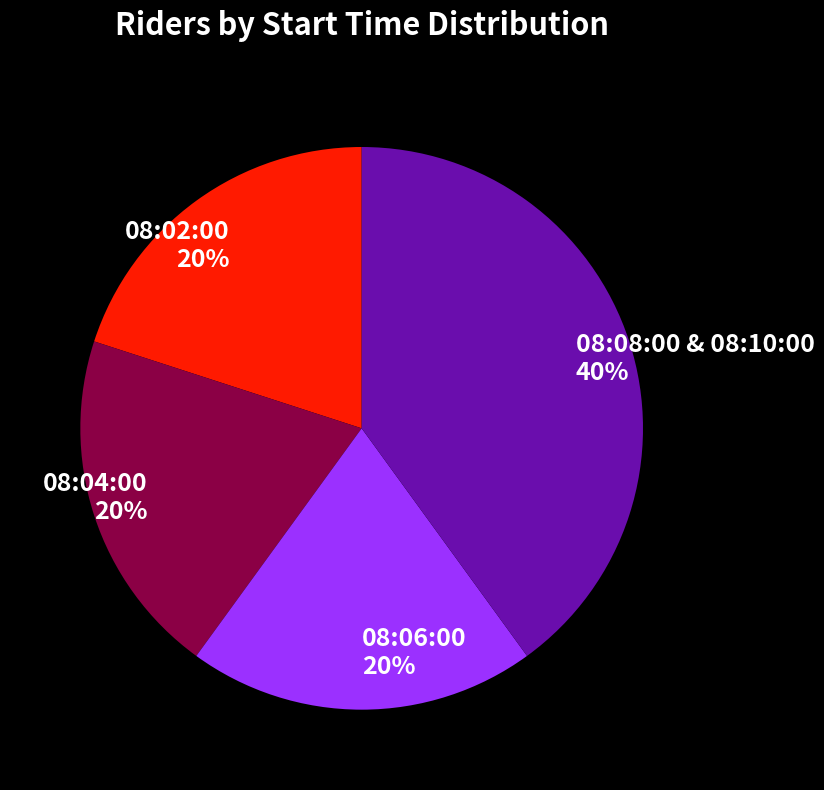

Do 08:08:00 & 08:10:00 and 08:04:00 together represent more than half of the pie?

Yes